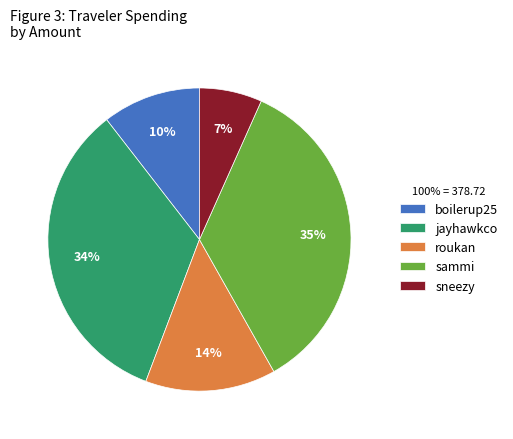

Is the sum of sneezy and roukan greater than half?

No